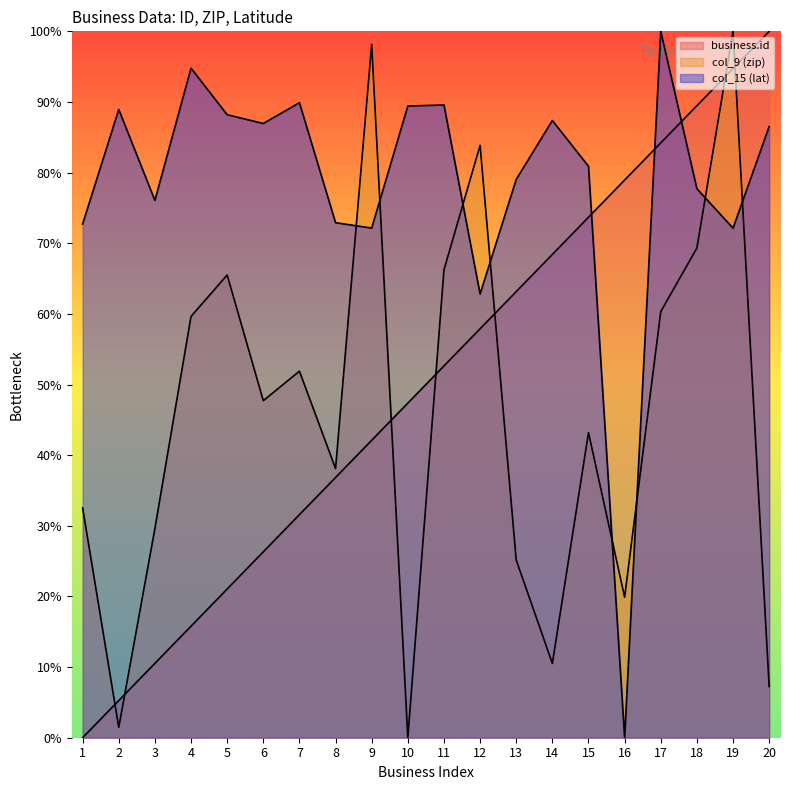

Which has a higher value, 20 or 2?

20